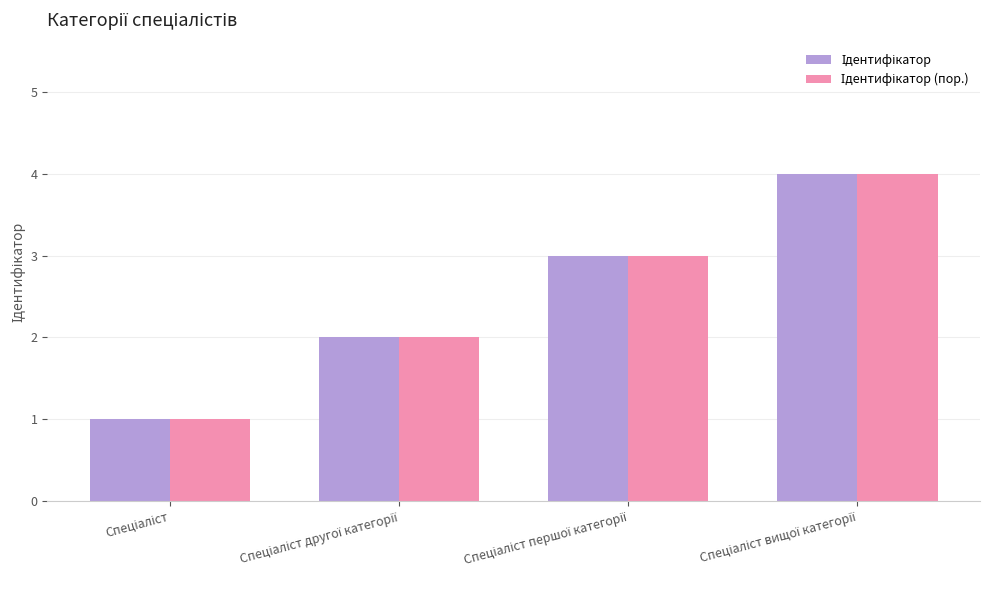

How many groups of bars are there?

4